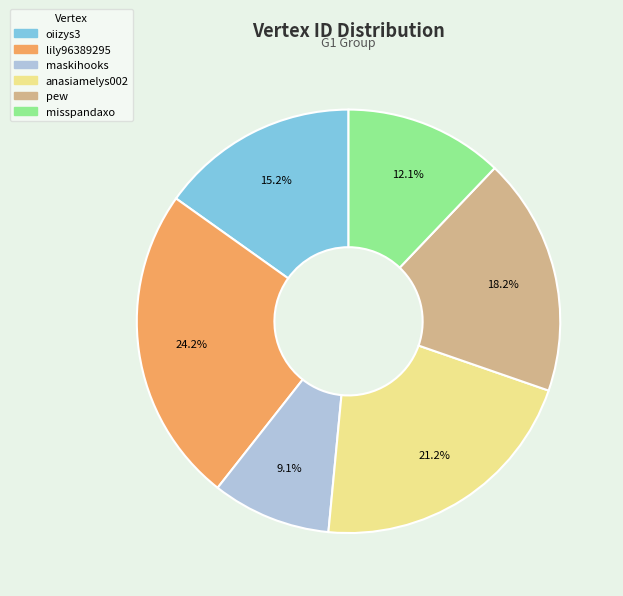

Rank the categories by value from lowest to highest.

maskihooks, misspandaxo, oiizys3, pew, anasiamelys002, lily96389295